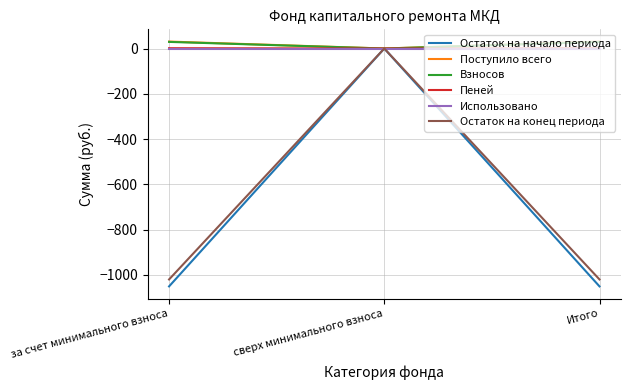

What is the smallest value displayed?

-1050.6